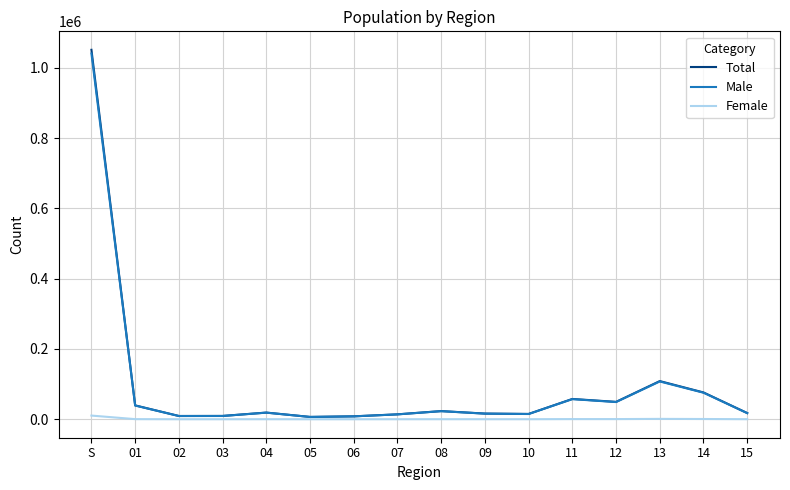

Which series has the widest spread of values?

Total